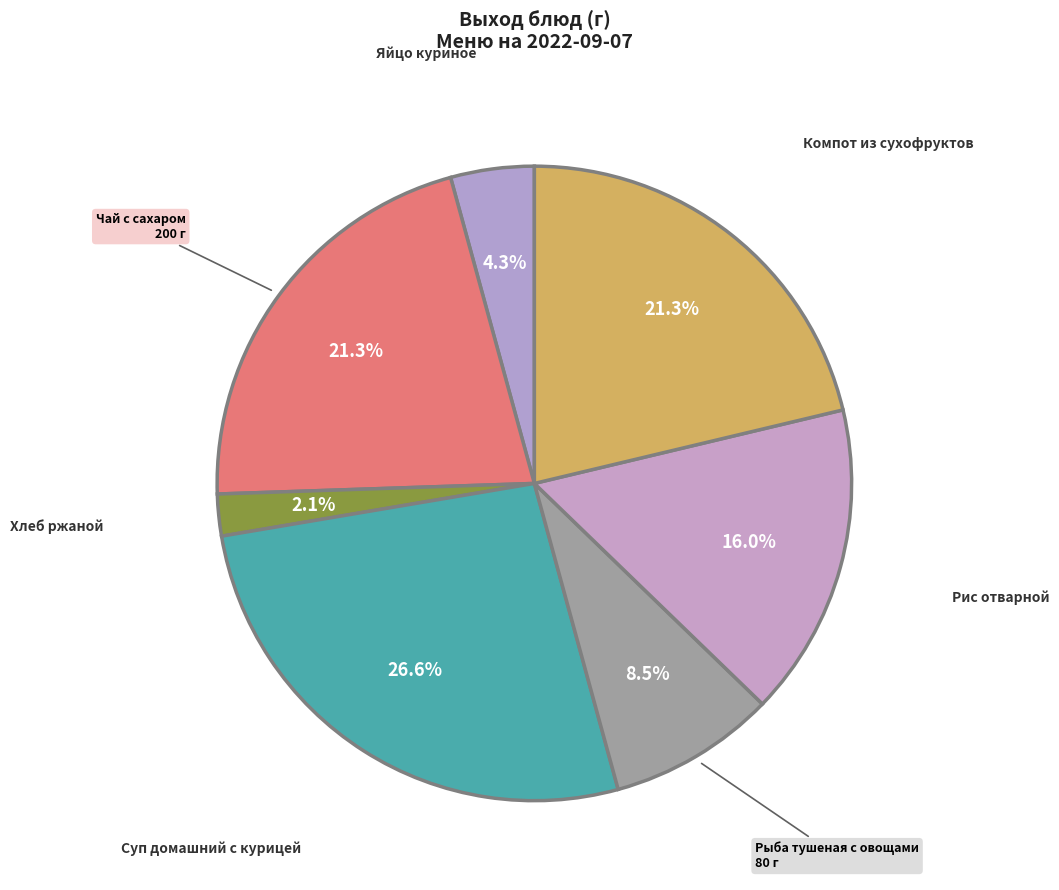

How many slices are in this pie chart?

7